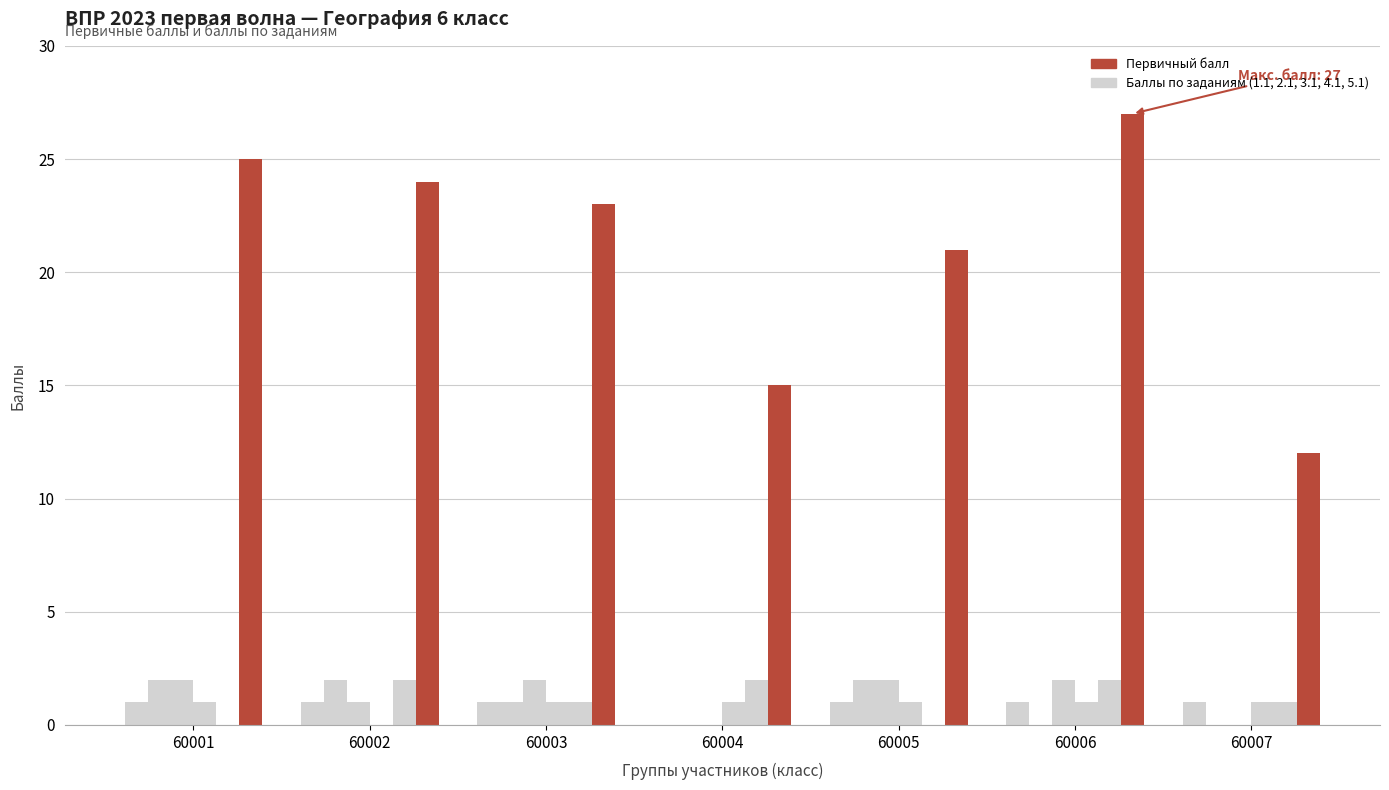

The value at 60004 is 15. True or false?

True